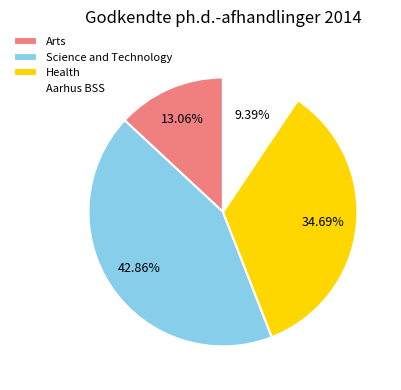

What is the largest slice in the pie chart?

Science and Technology